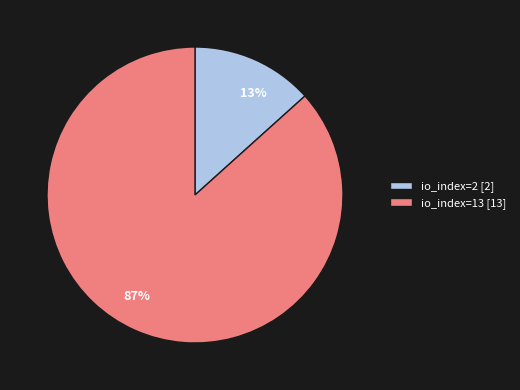

How many slices are in this pie chart?

2